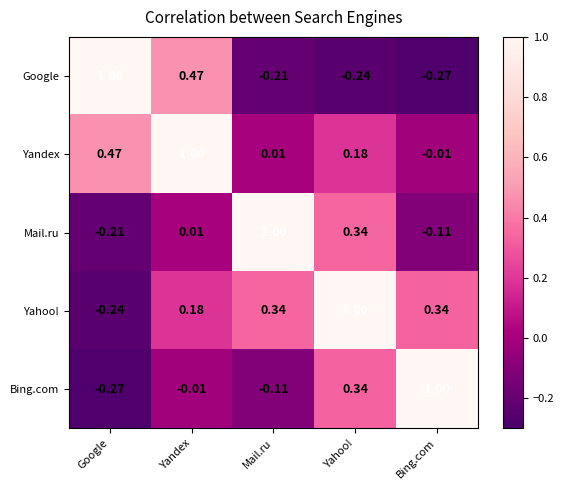

Where does the Yahoo! series first go above 0?

Yandex